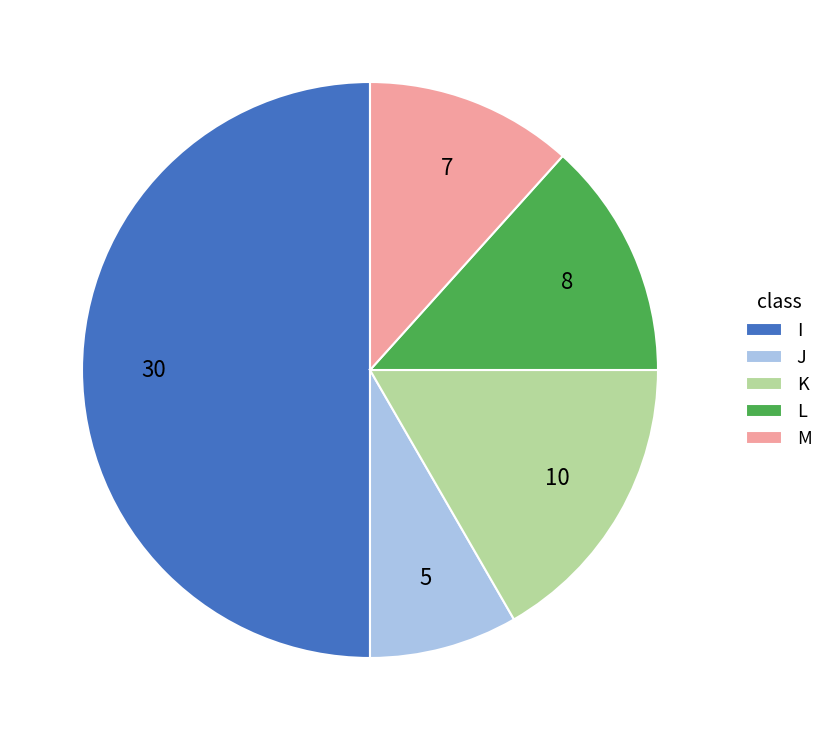

How many slices are in this pie chart?

5